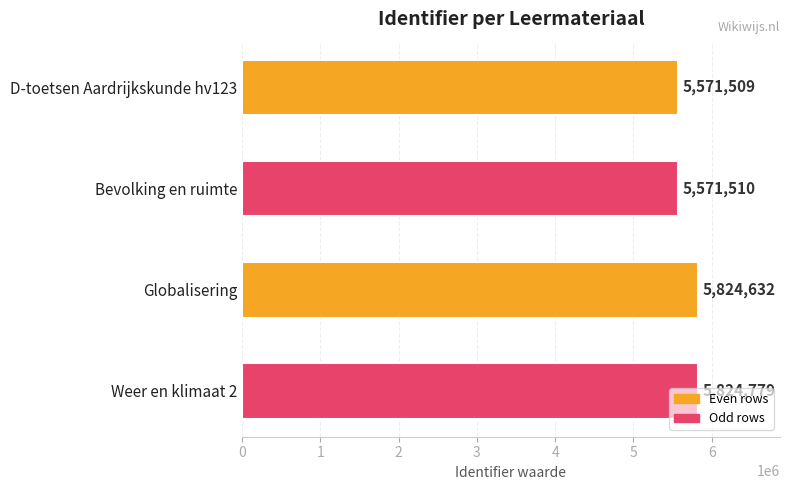

What is the smallest value displayed?

5571509